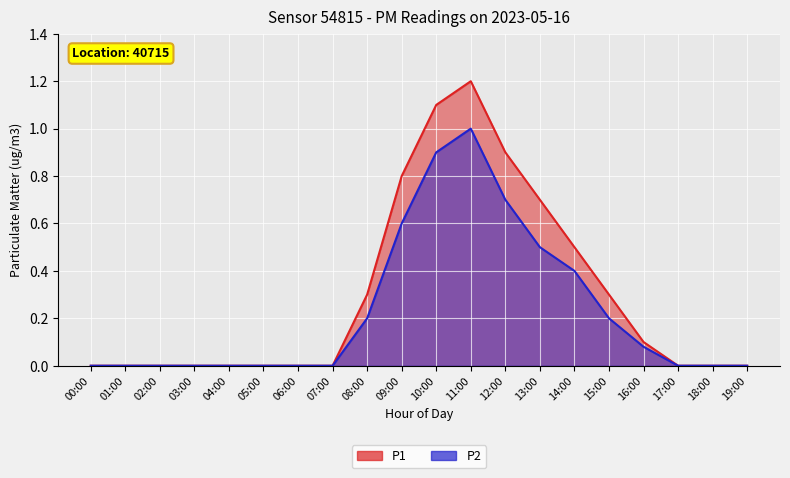

Which category has the lowest value across all series?

00:00